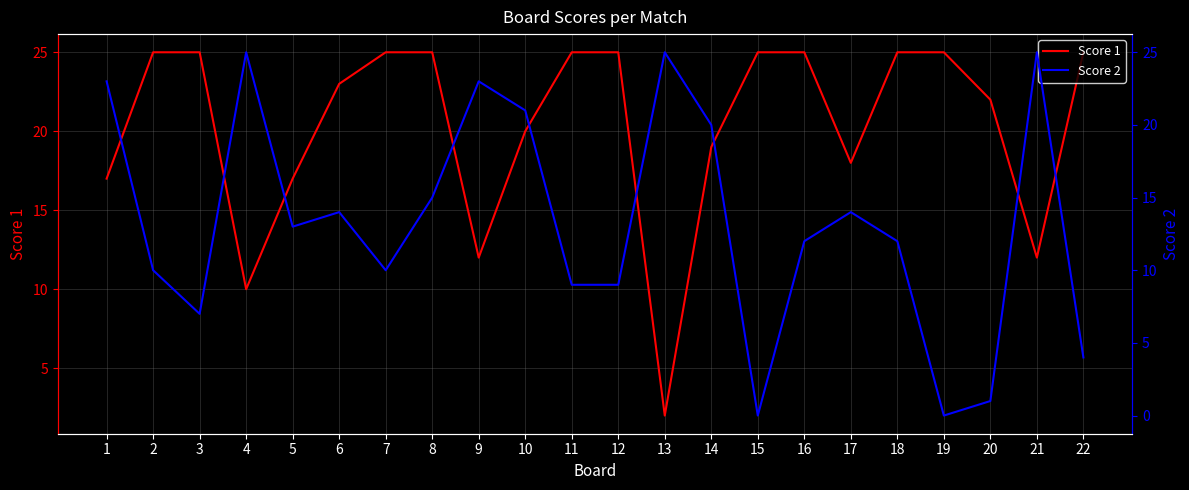

Rank the series at 17 from lowest to highest value.

Score 2, Score 1